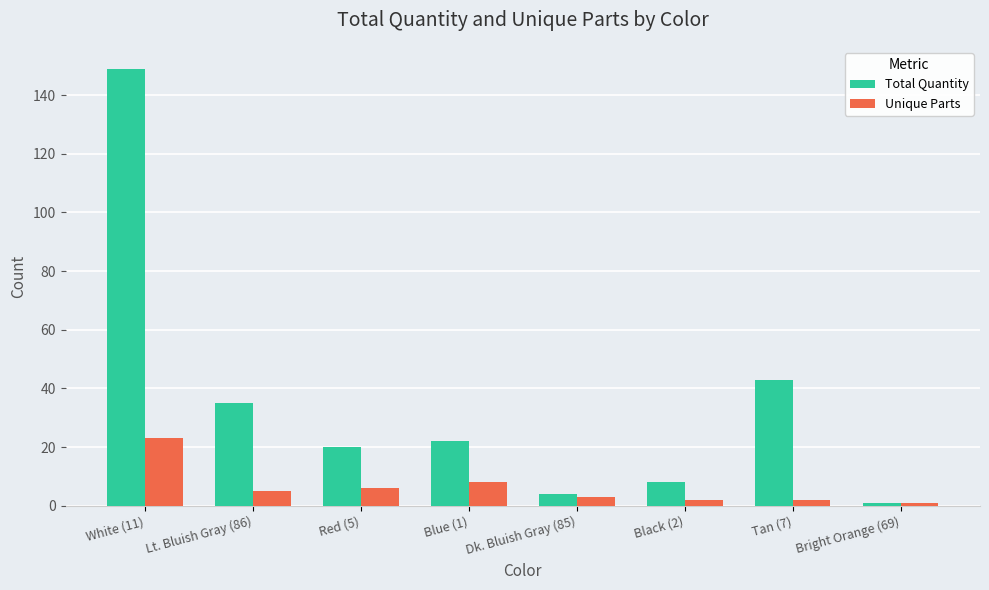

How many bars are there in each group?

2